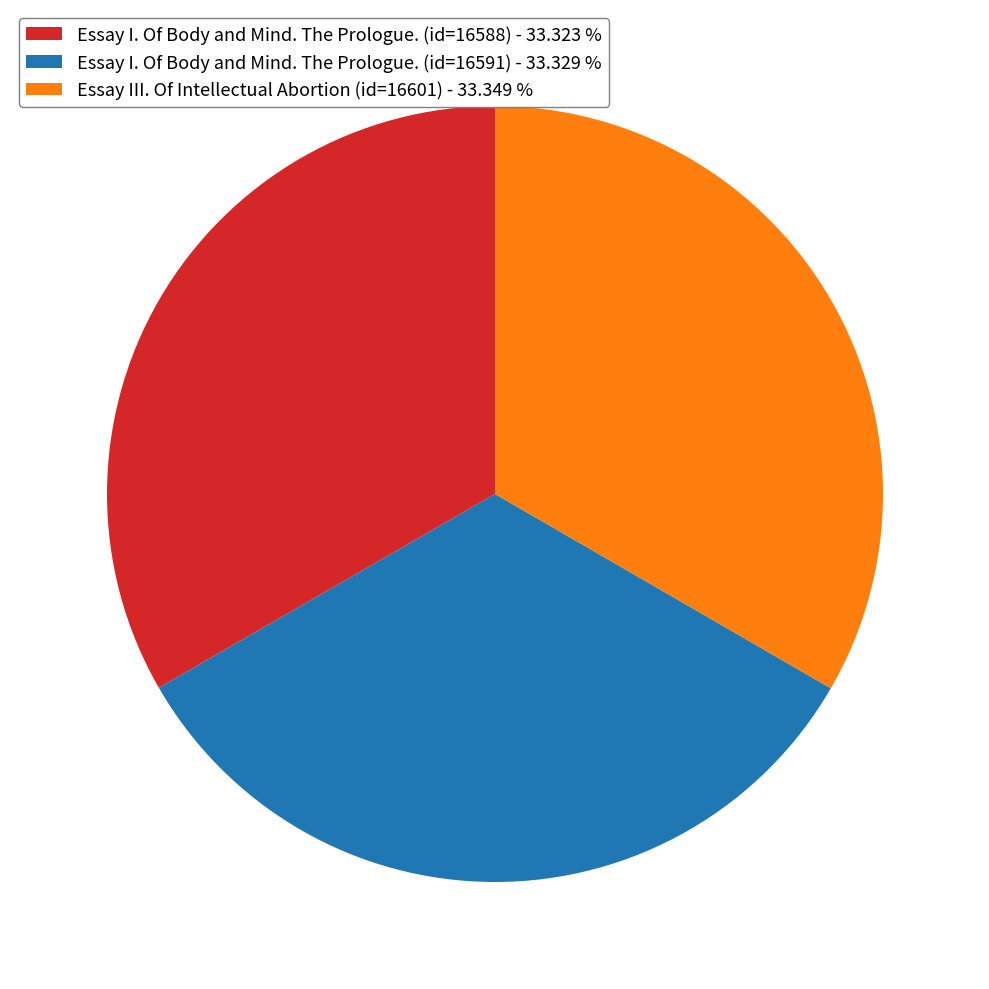

How many slices are in this pie chart?

3